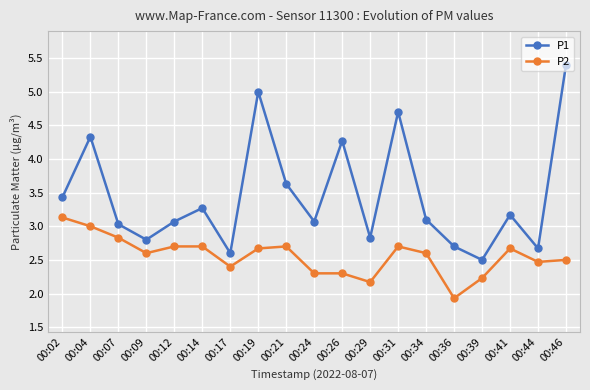

Does the chart have visible grid lines?

Yes